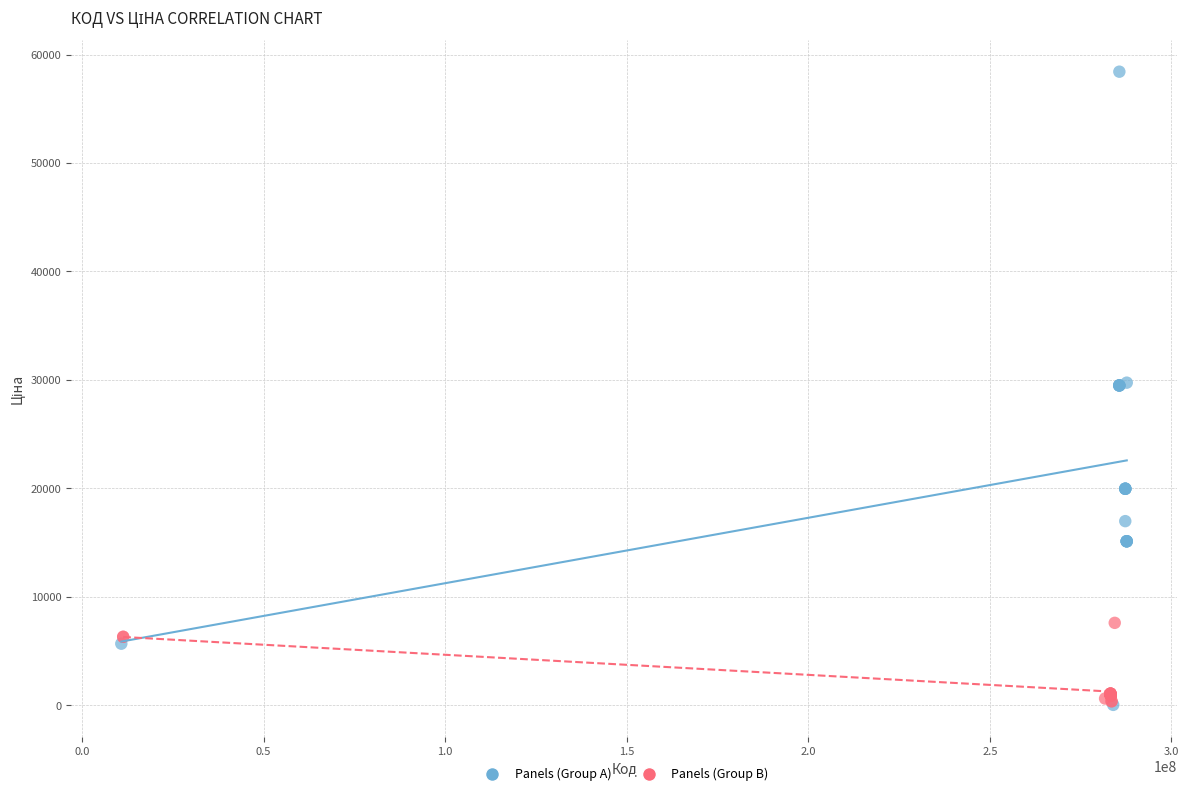

What are all the series names shown in the legend?

Panels (Group A), Panels (Group B)